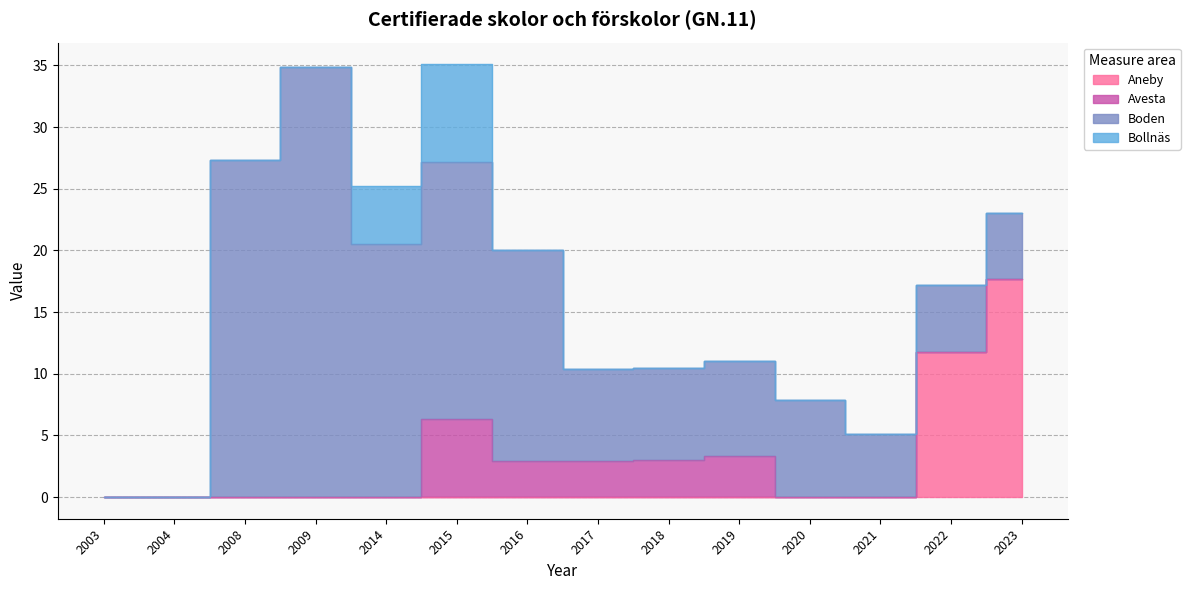

Between 2016 and 2023, which is larger?

2023